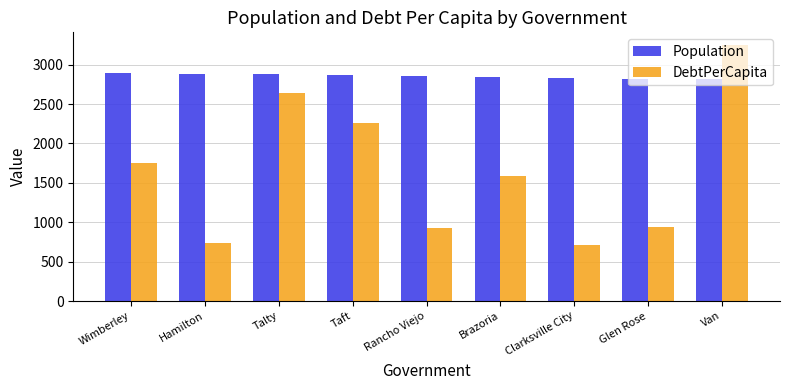

Rank the series by their average value, from lowest to highest.

DebtPerCapita, Population